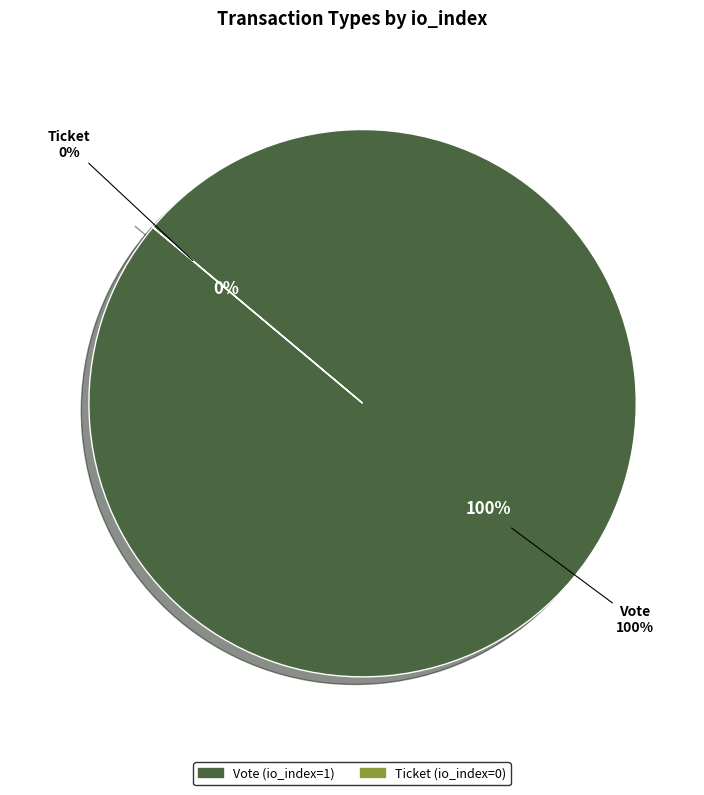

To the nearest percent, what is the combined percentage of Ticket and Vote?

100%